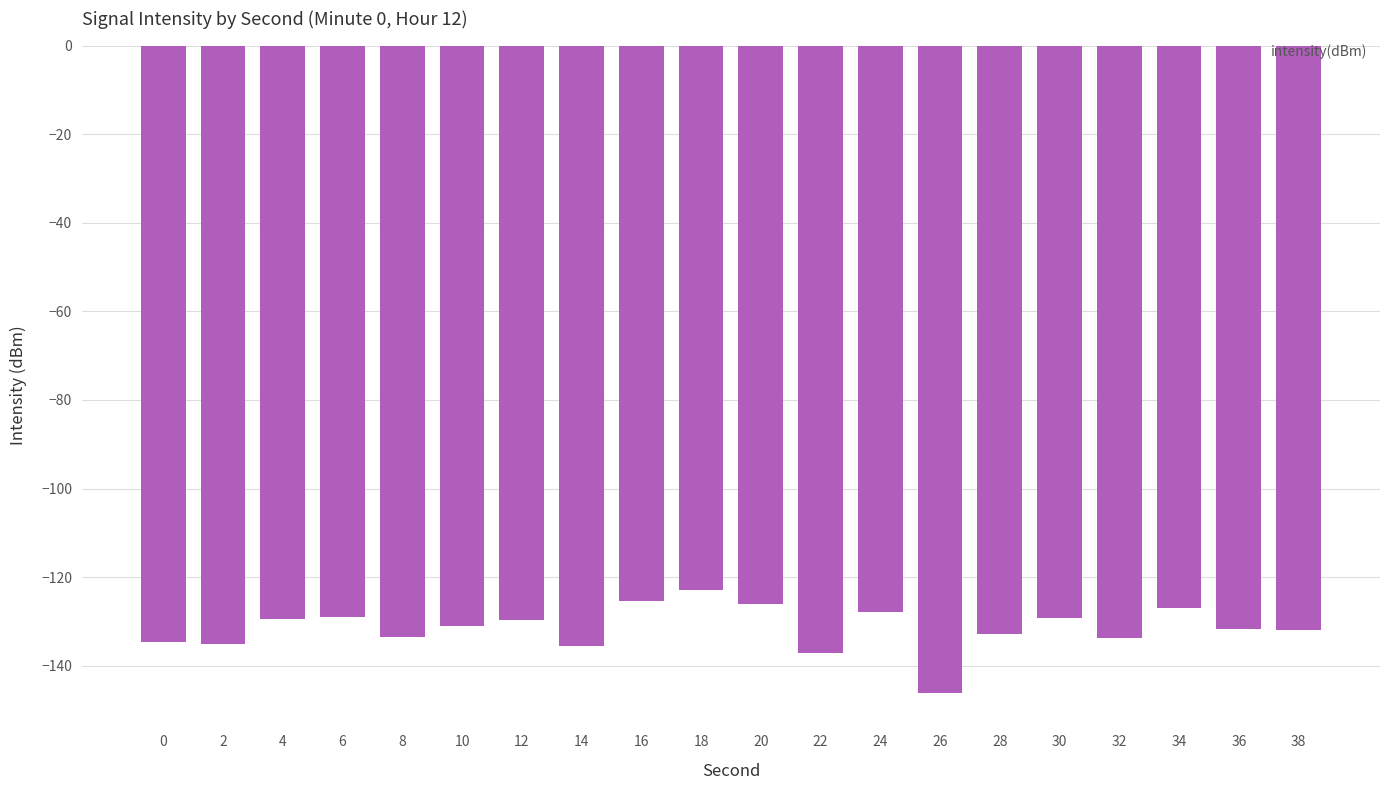

What is the difference between the maximum and second lowest values?

14.2